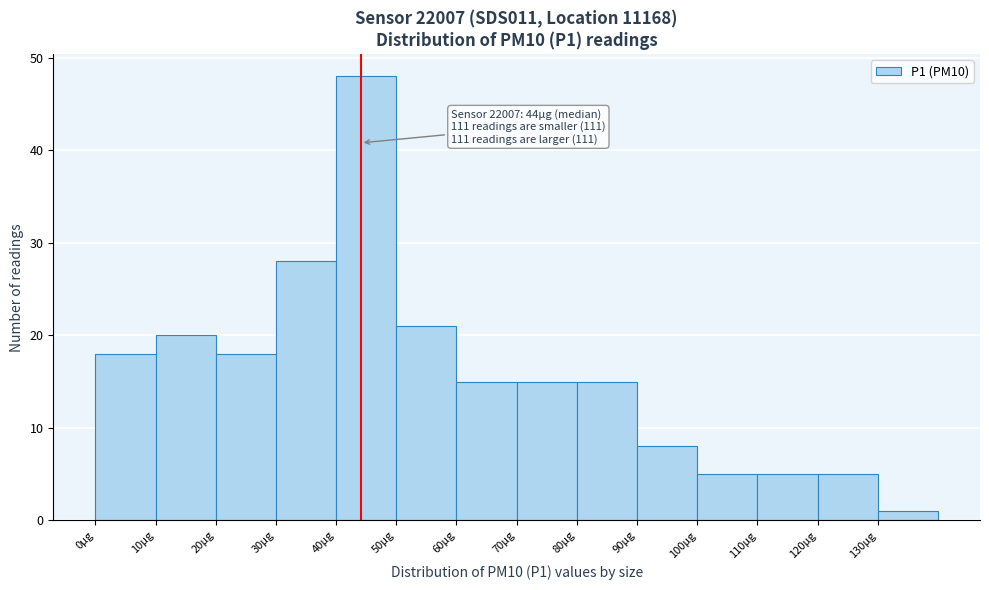

Over which range of the x-axis is the bar tallest?

40 to 50